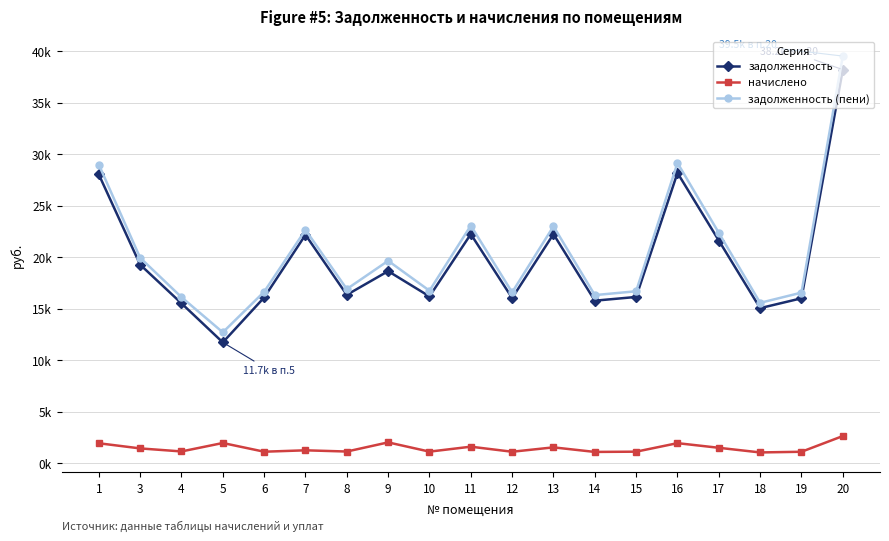

Does the chart have visible grid lines?

Yes